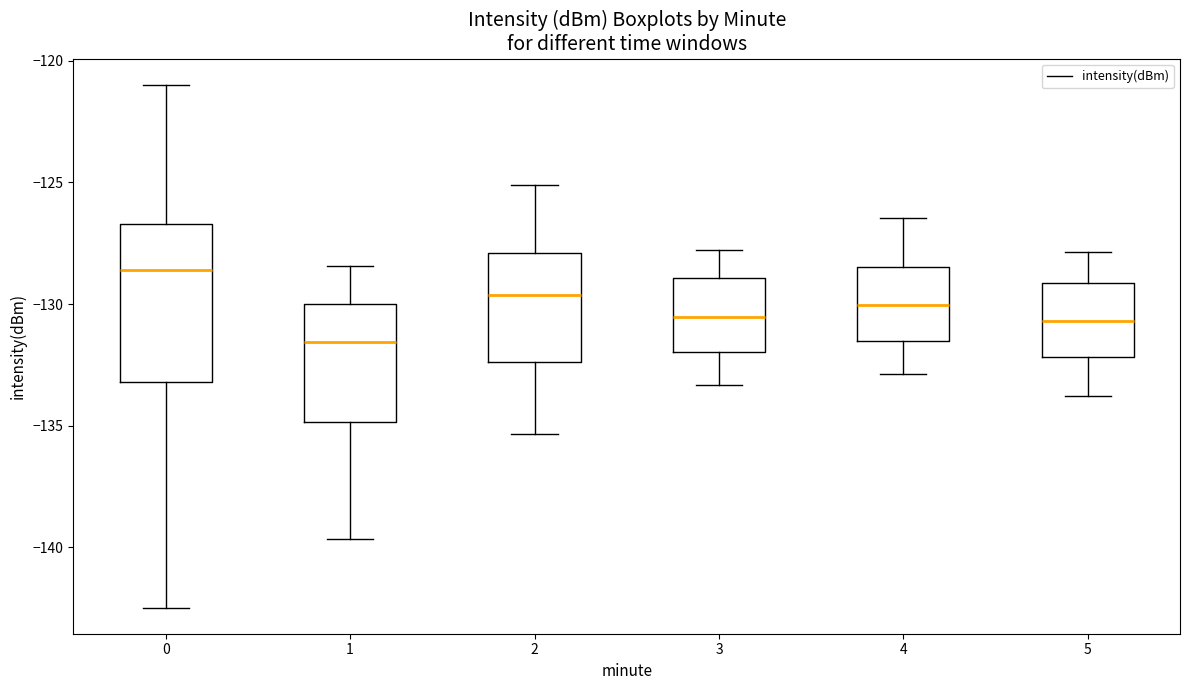

Comparing the boxes themselves (not the whiskers), which one is the tallest?

0